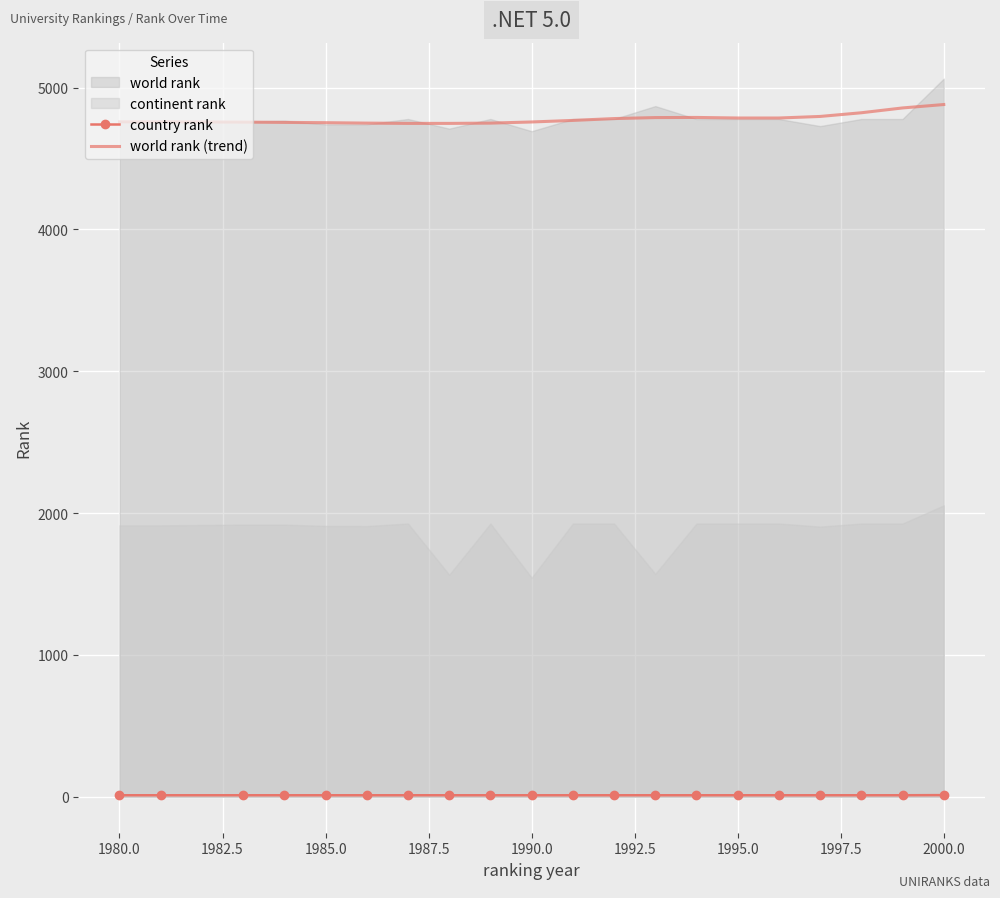

True or false: country rank and world rank (trend) cross at least once.

False